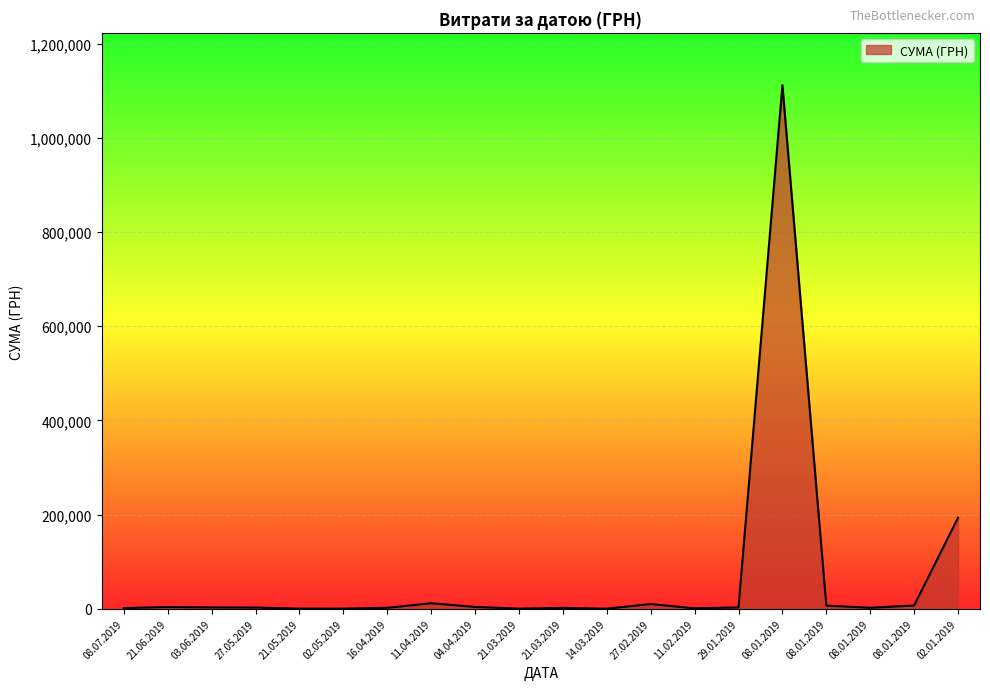

The value at 14.03.2019 is 247.0. True or false?

True